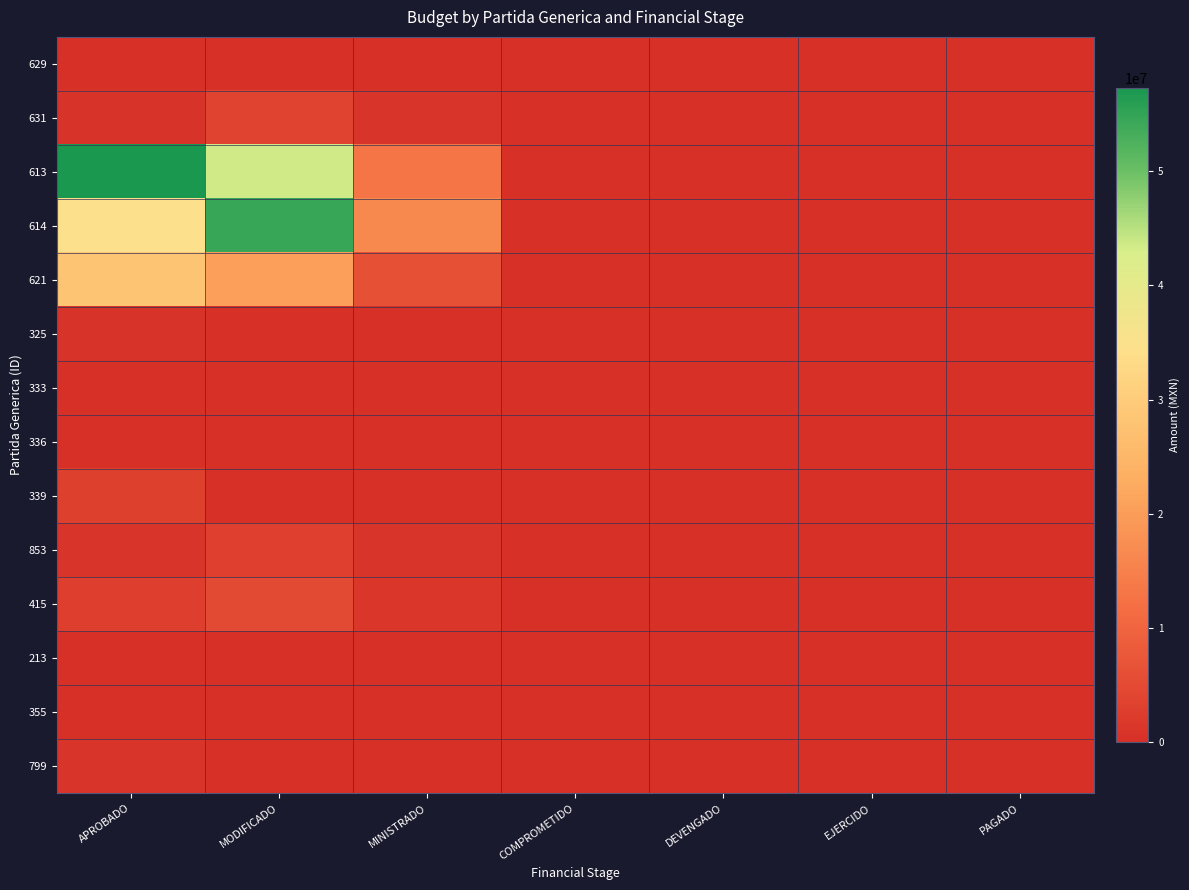

Which series has the largest total across all categories?

613